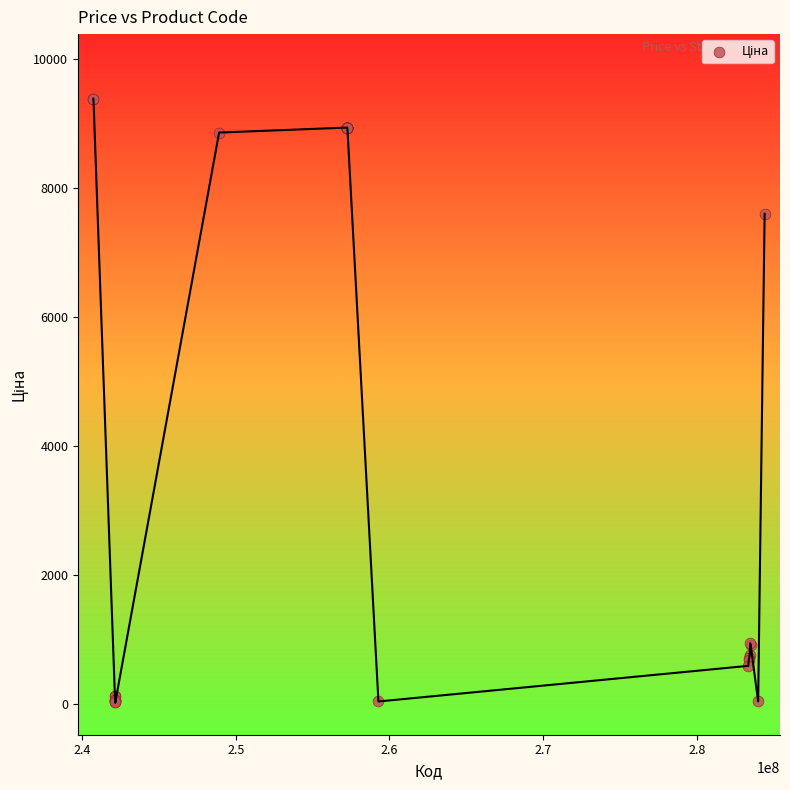

What Y value in the scatter plot is closest to 4699?

7596.5